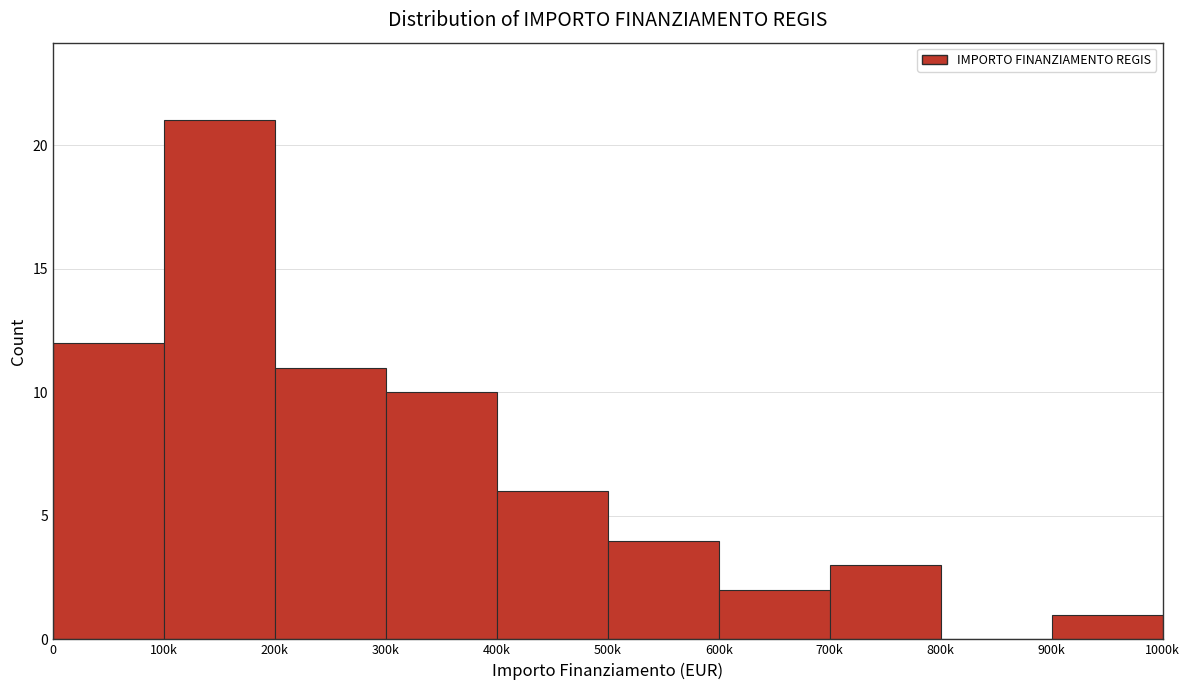

Reading left to right, transcribe all the data shown in this chart.

0=12	100k=21	200k=11	300k=10	400k=6	500k=4	600k=2	700k=3	800k=0	900k=1